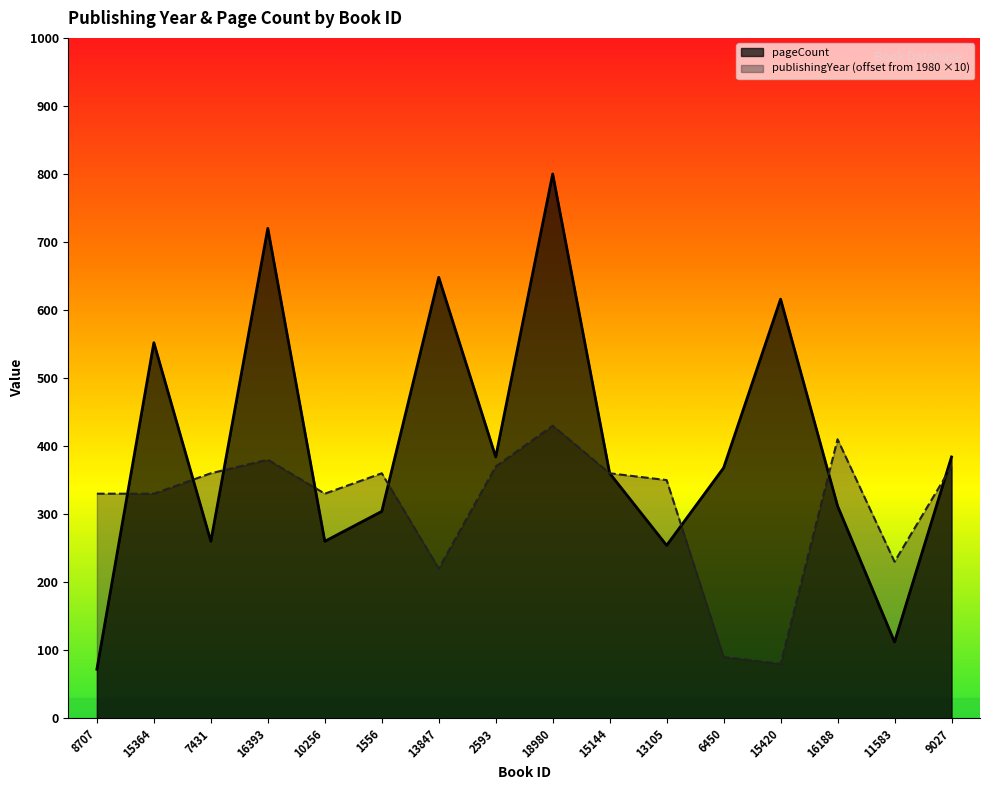

Reading left to right, list all the values displayed in this chart.

publishingYear: 8707=330	15364=330	7431=360	16393=380	10256=330	1556=360	13847=220	2593=370	18980=430	15144=360	13105=350	6450=90	15420=80	16188=410	11583=230	9027=370
pageCount: 8707=72	15364=552	7431=260	16393=720	10256=260	1556=304	13847=648	2593=384	18980=800	15144=360	13105=254	6450=368	15420=616	16188=312	11583=112	9027=384